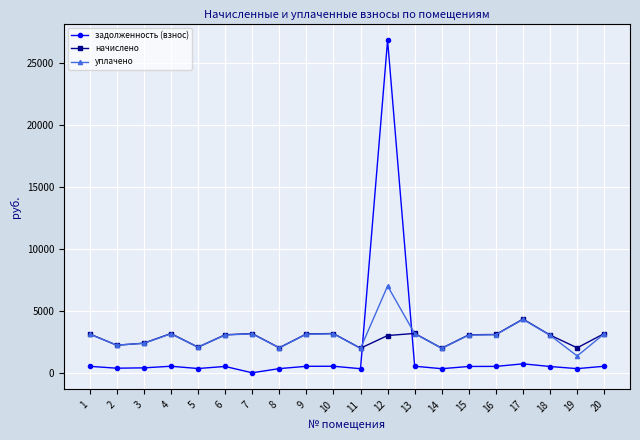

How many lines are shown in the chart?

3